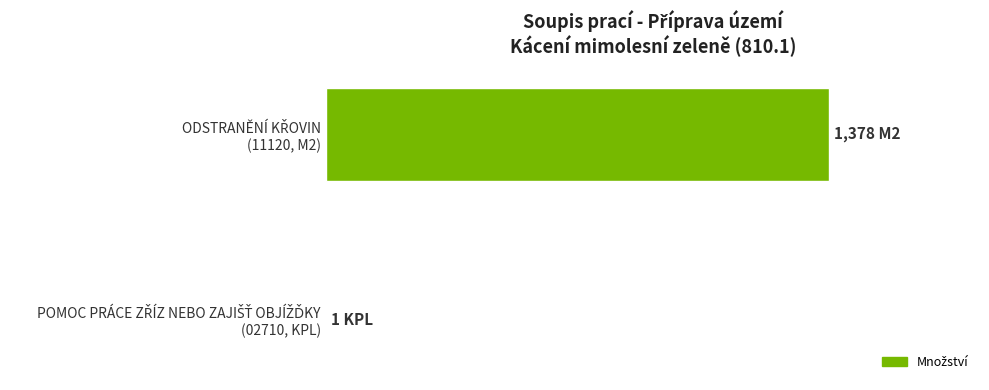

What is the maximum value shown in the chart?

1378